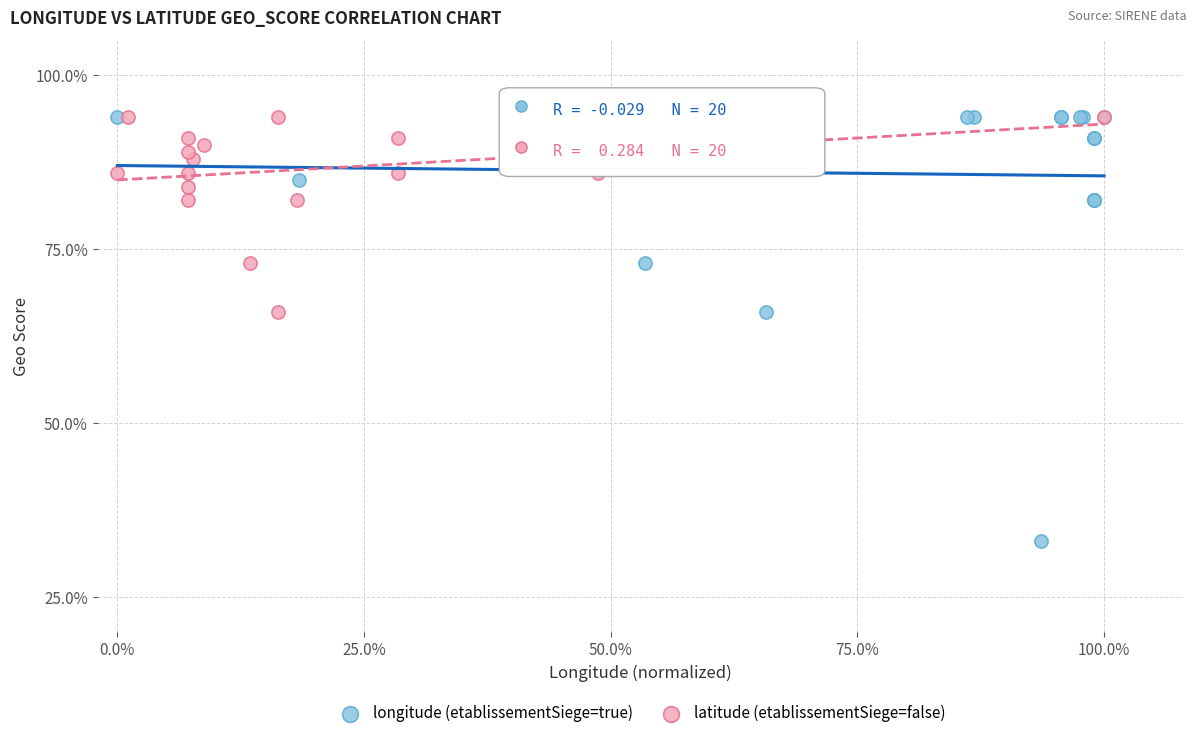

What are all the series names shown in the legend?

longitude (etablissementSiege=true), latitude (etablissementSiege=false)